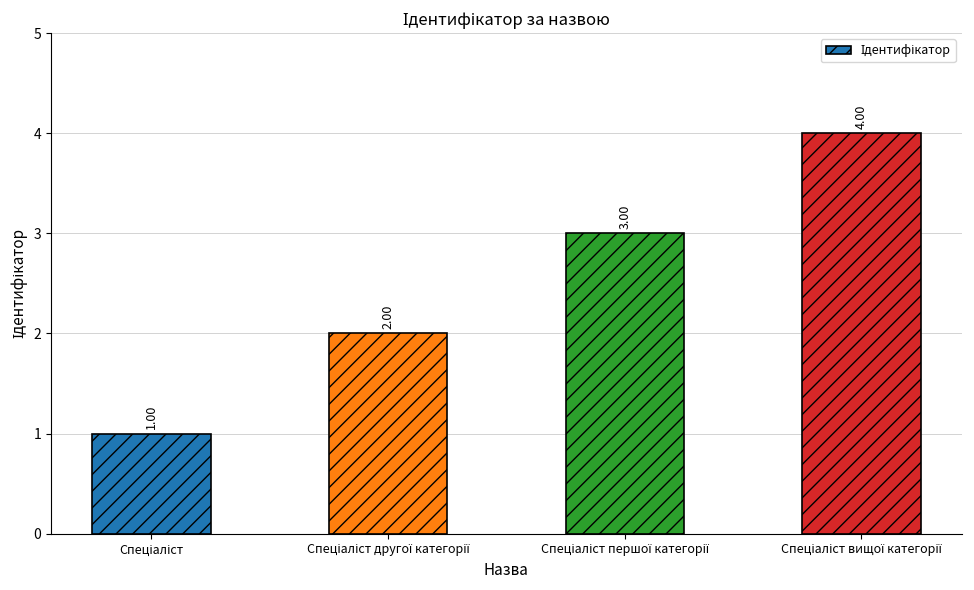

What is the sum of all values?

10